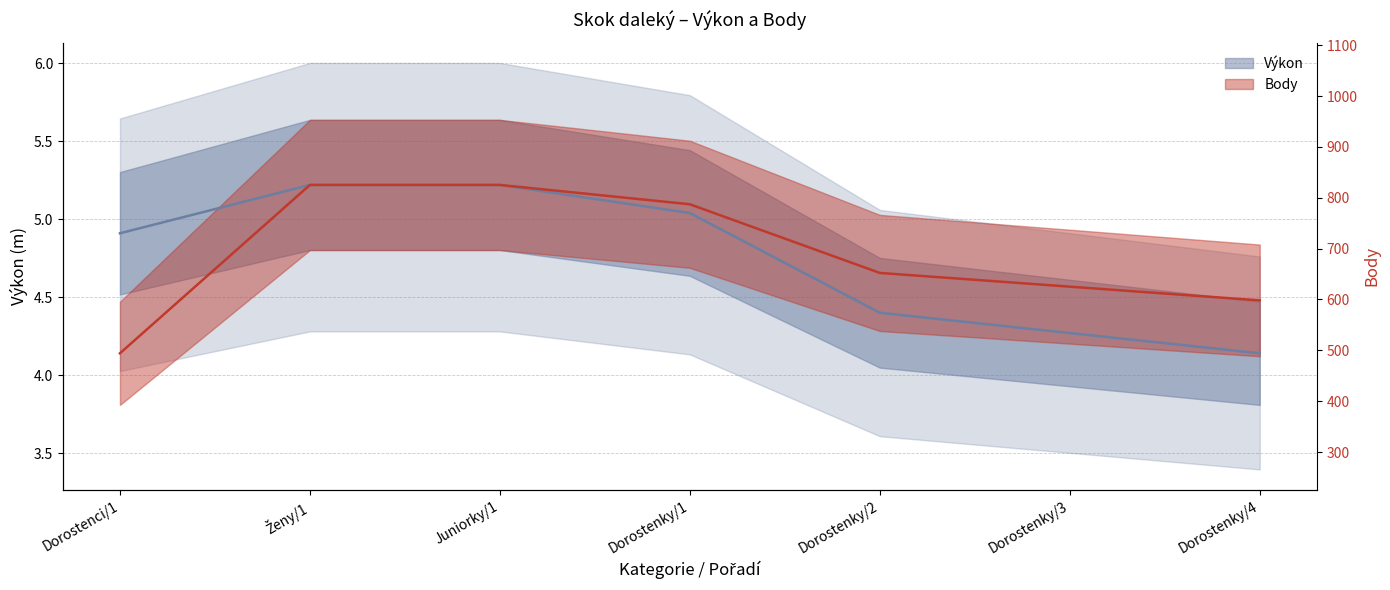

True or false: Výkon and Body cross at least once.

False